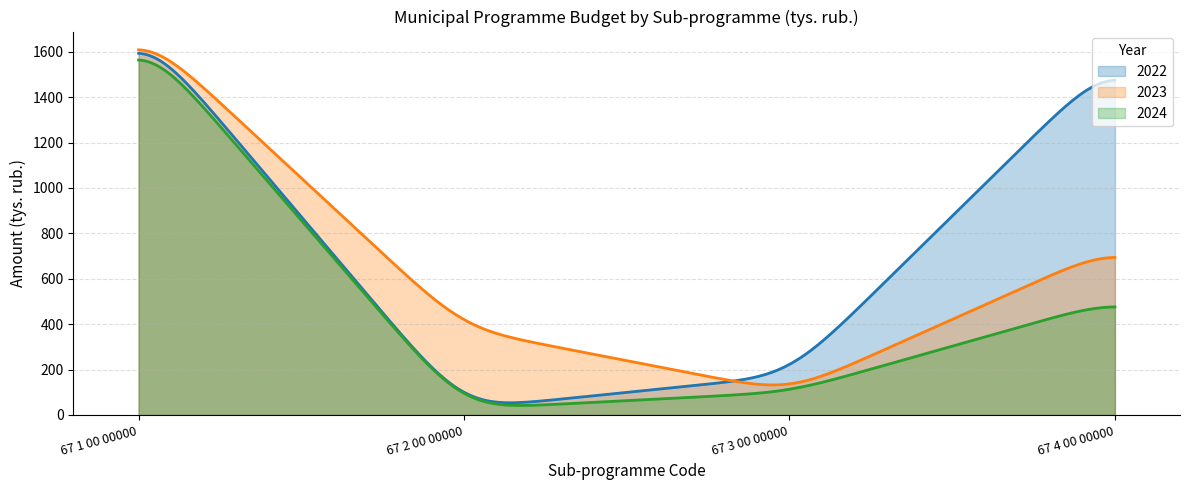

At which category does 2022 reach its first local valley?

67 2 00 00000